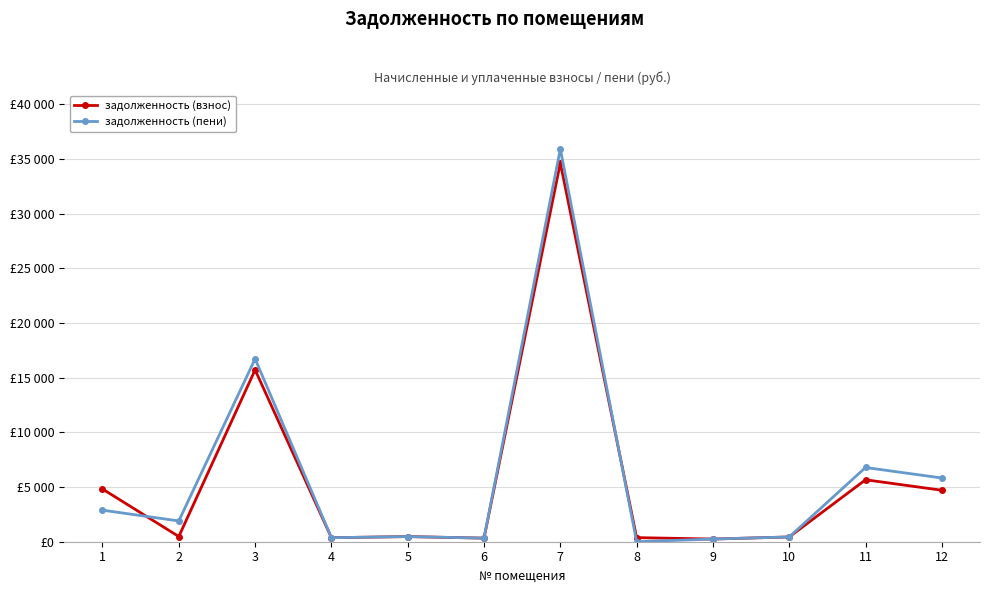

Reading left to right, list all the values displayed in this chart.

задолженность (взнос): 4819.7	475.0	15714.9	368.3	470.1	327.7	34630.3	374.6	245.0	436.1	5664.0	4706.6
задолженность (пени): 2884.7	1900.2	16721.4	368.3	470.1	327.7	35913.8	0.0	245.0	436.1	6787.5	5825.4